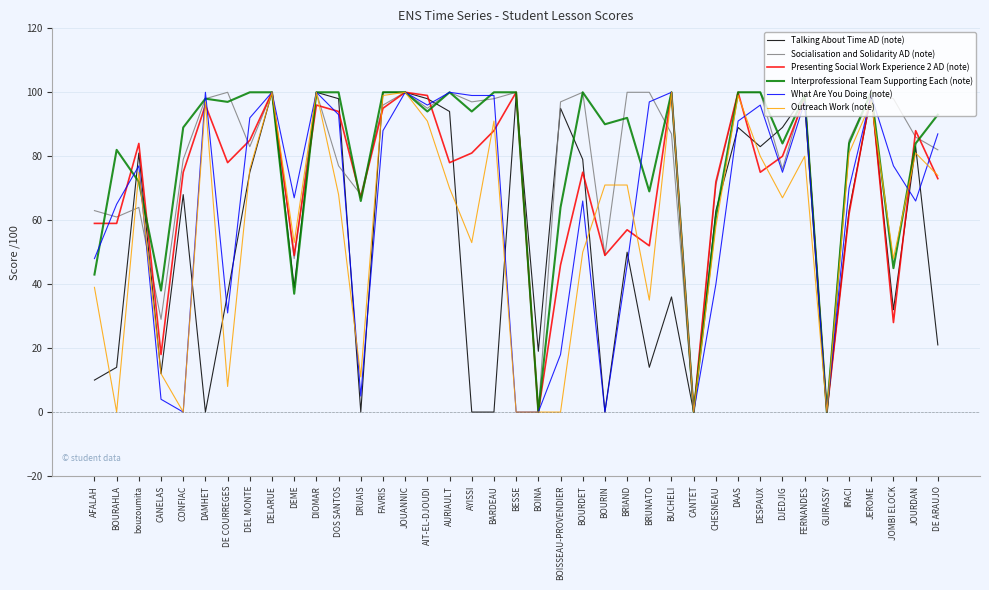

Is it true that Interprofessional Team Supporting Each (note) equals 162 at AURIAULT?

False